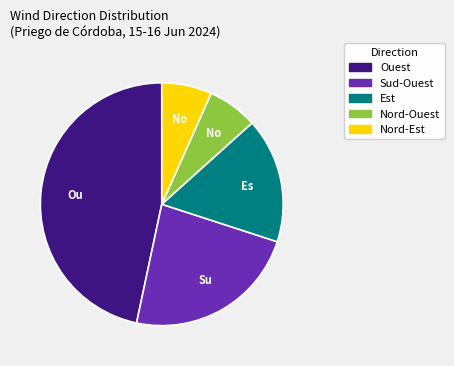

What is the largest slice in the pie chart?

Ouest